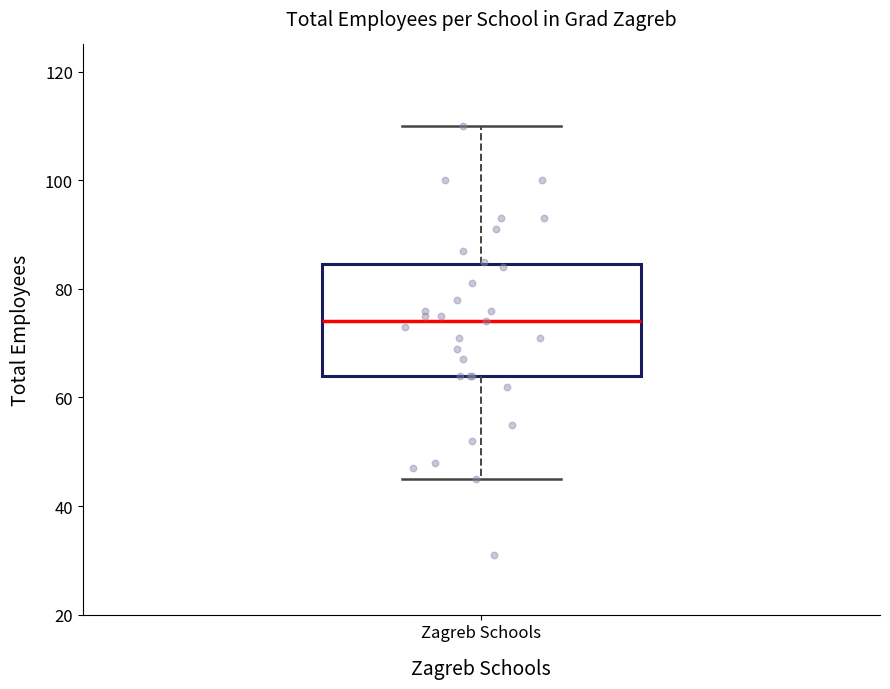

Where is the upper edge of the box for Zagreb Schools on the y-axis? The values are not printed on the chart, so give them approximately, as read against the axis.

84